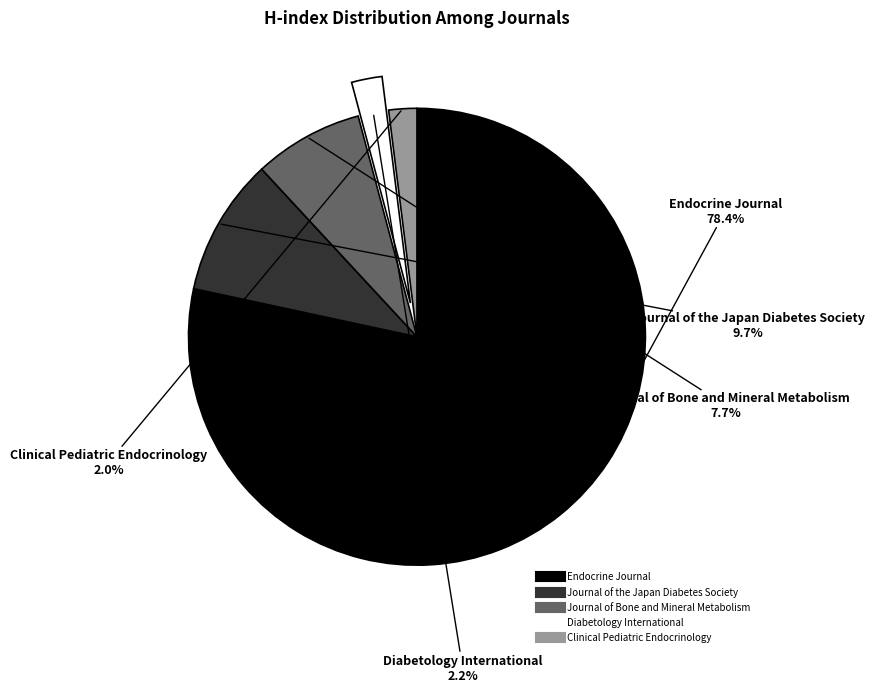

Is the sum of Clinical Pediatric Endocrinology and Diabetology International greater than half?

No